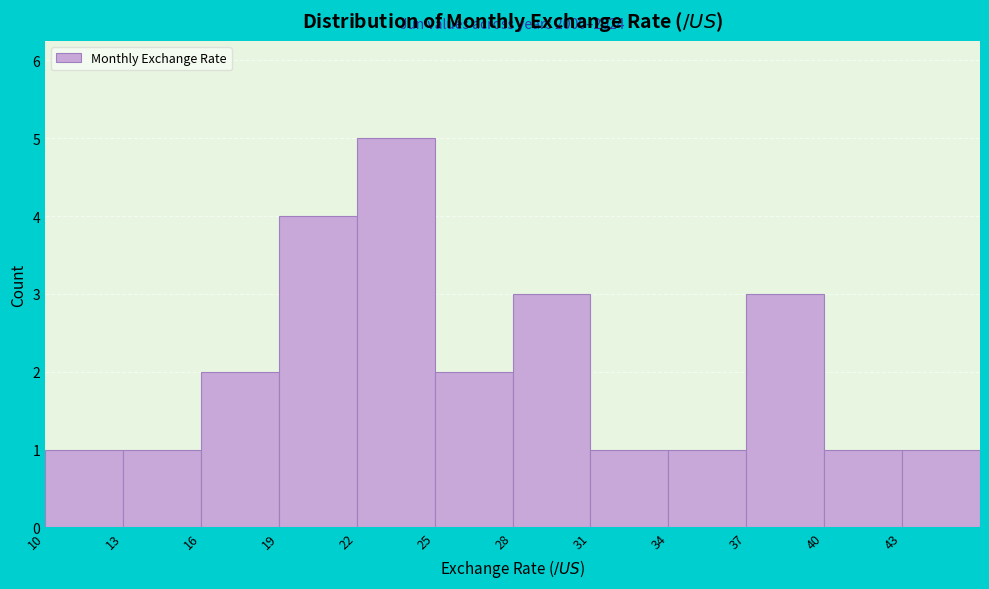

Over which range of the x-axis is the bar tallest?

22 to 25